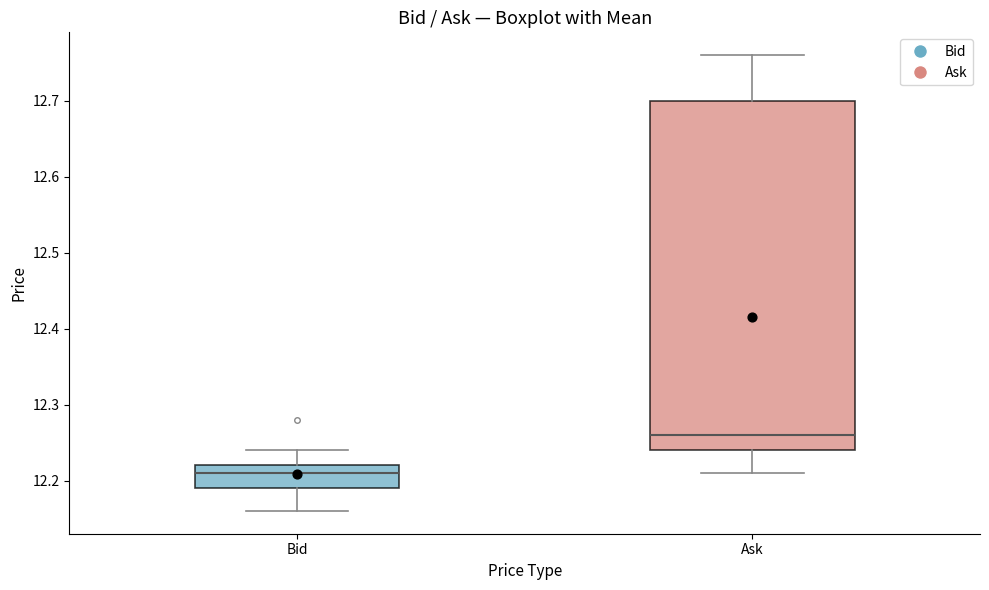

Reading left to right, transcribe this box plot: for each box, give where its median line is, the range the box spans, and where its two whiskers end, as read against the y-axis. The values are not printed on the chart, so give them approximately, as read against the axis.

Bid: median 12.21, box 12.19 to 12.22, whiskers 12.16 to 12.24
Ask: median 12.26, box 12.24 to 12.70, whiskers 12.21 to 12.76